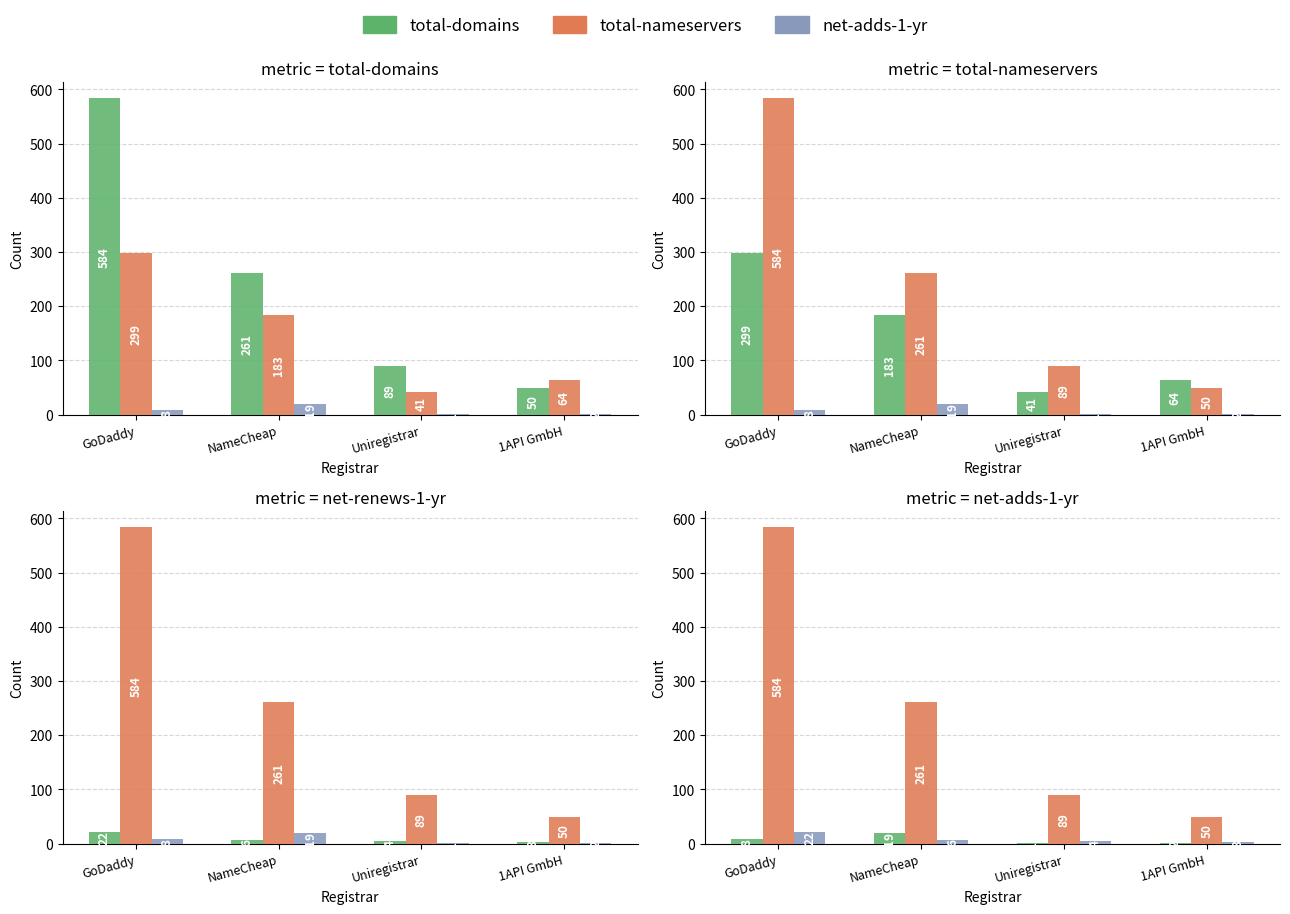

How many data points in total-nameservers are above 261?

1